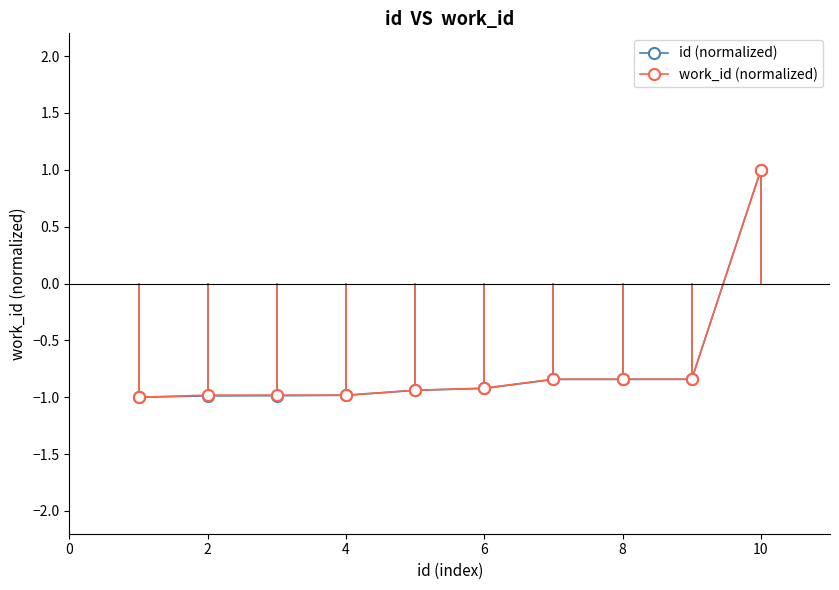

What is the minimum value for id (normalized)?

-1.0